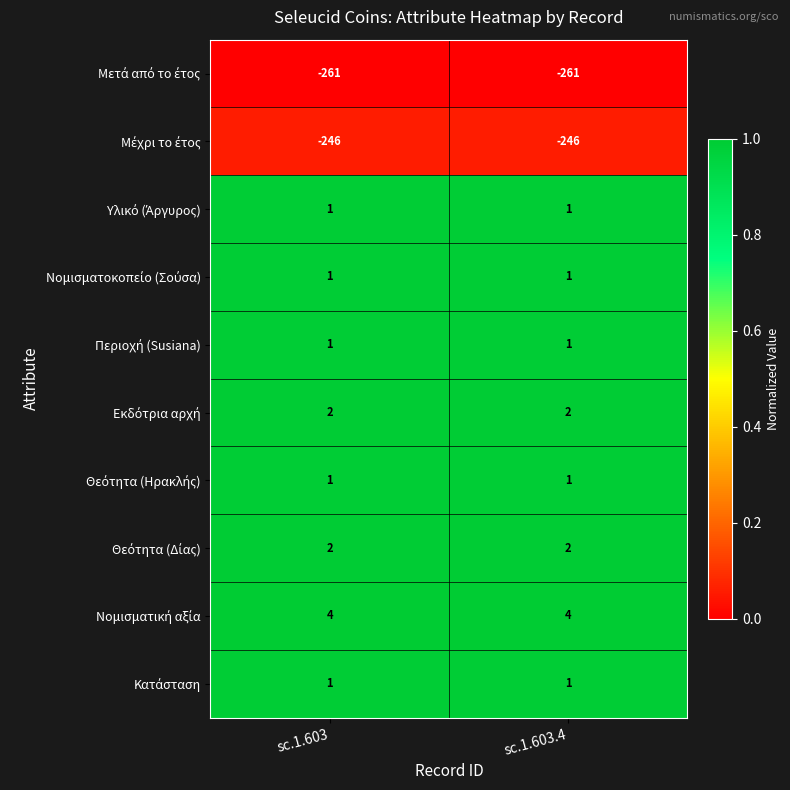

What is the difference between the highest and lowest values at sc.1.603.4?

265